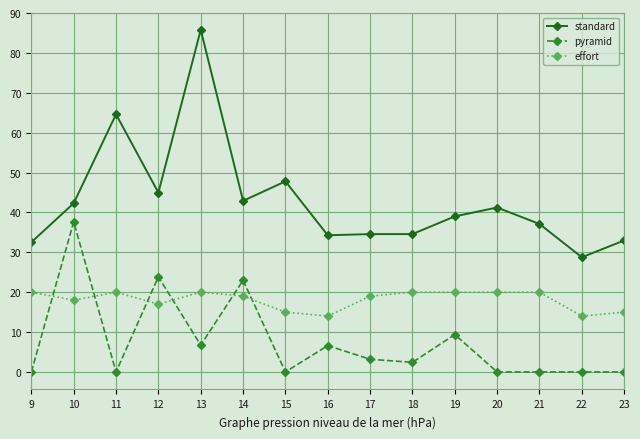

Is the value of effort at 23 greater than the value of pyramid at 19?

Yes